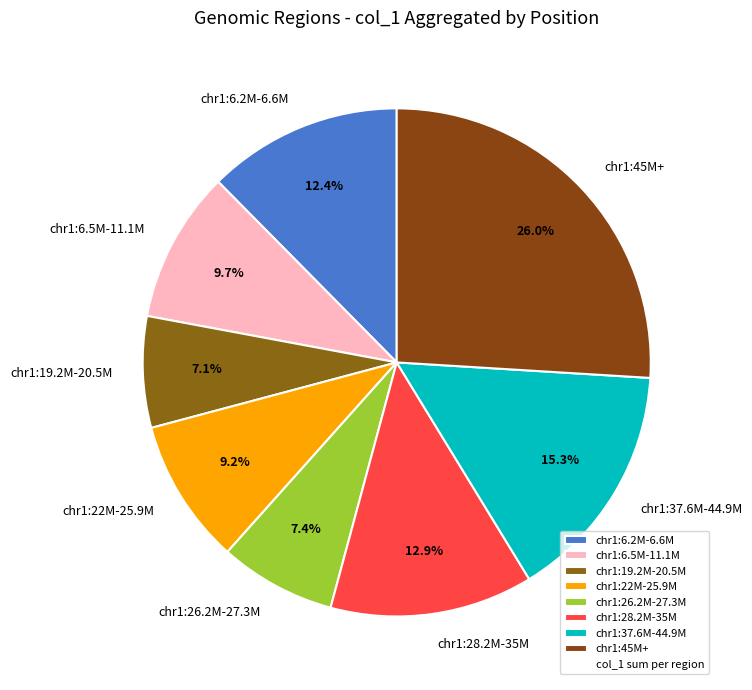

Combined, what portion of the pie is chr1:37.6M-44.9M and chr1:6.5M-11.1M?

25.0%